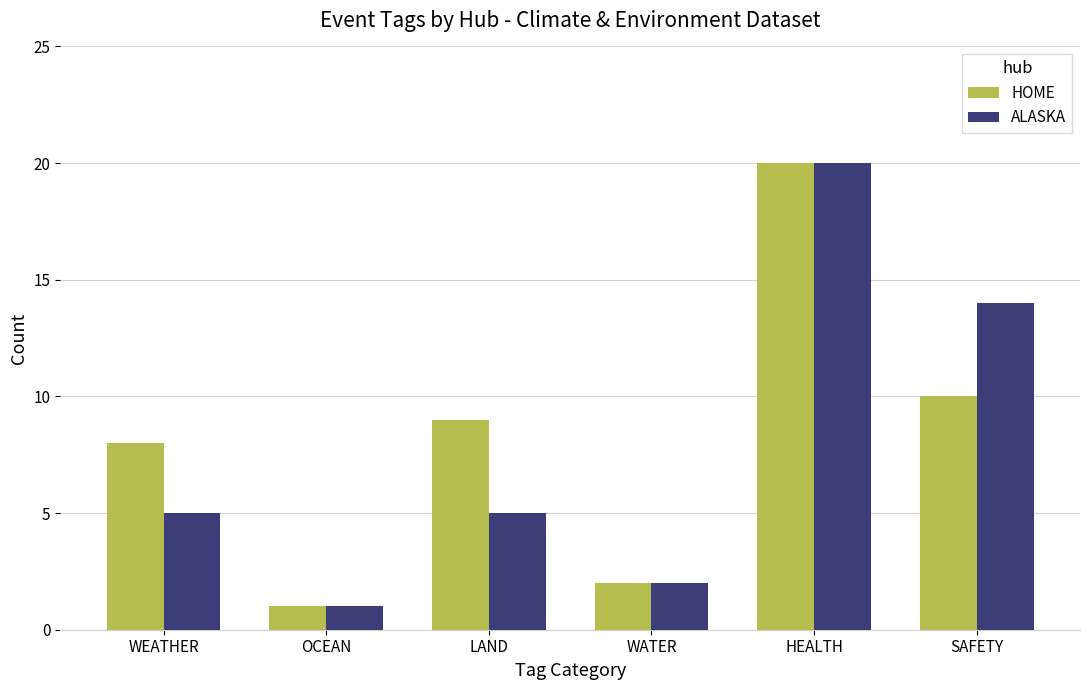

Which category has the lowest value across all series?

OCEAN